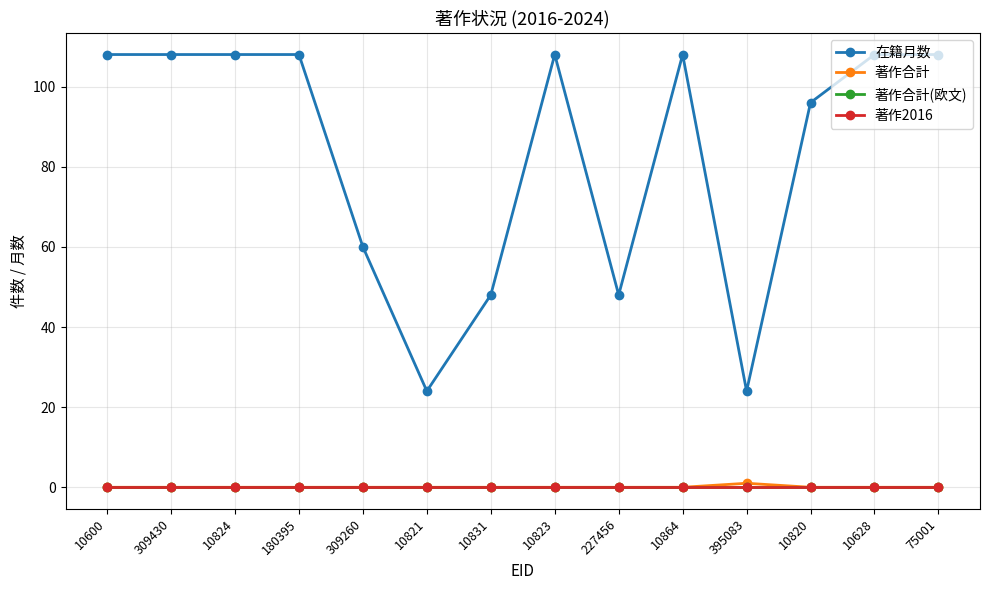

True or false: 著作合計 and 在籍月数 cross at least once.

False